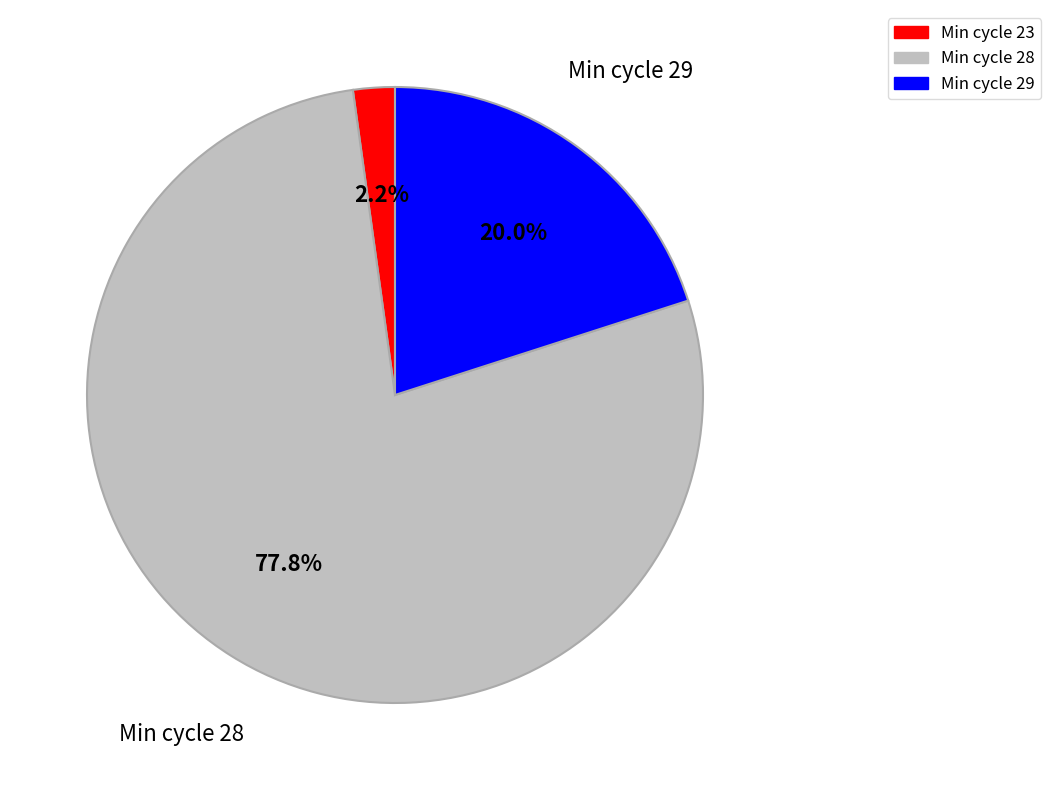

Does any single category account for the majority?

Yes